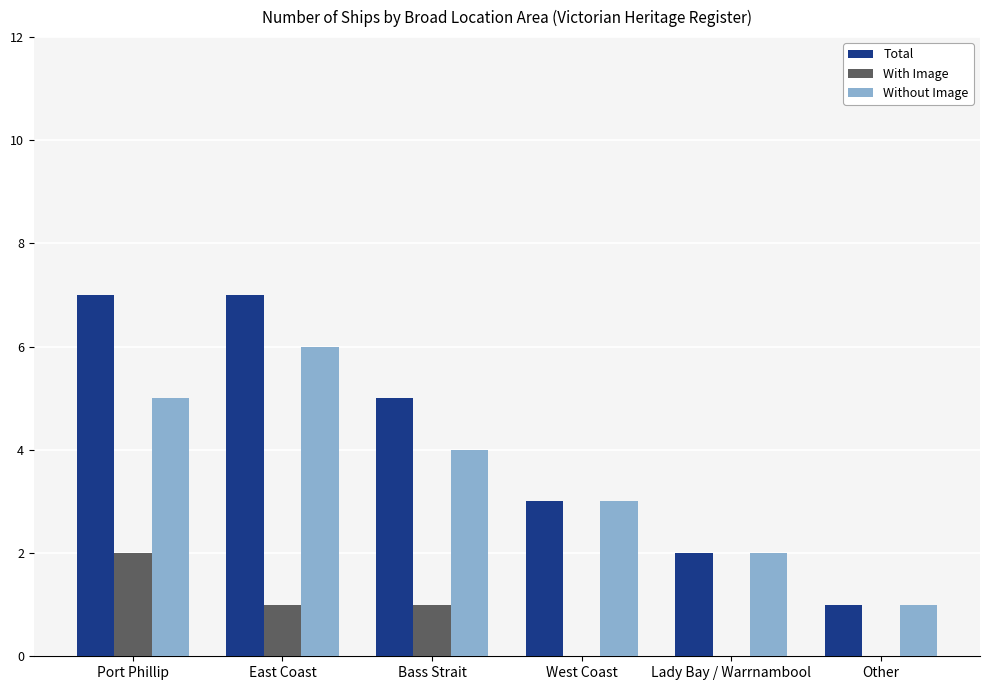

Between Port Phillip and Lady Bay / Warrnambool, which series saw the biggest shift?

Total